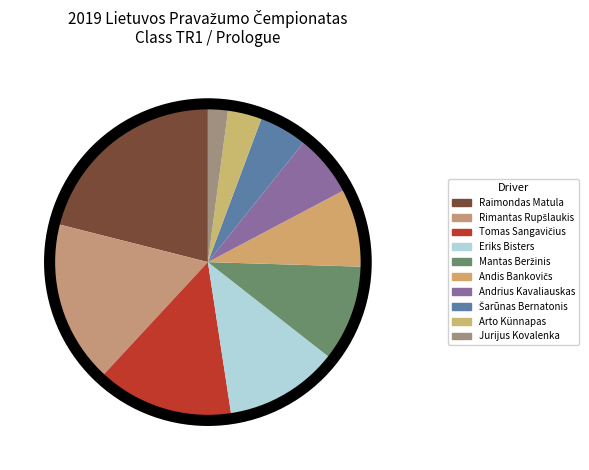

Is the sum of Jurijus Kovalenka and Raimondas Matula greater than half?

No